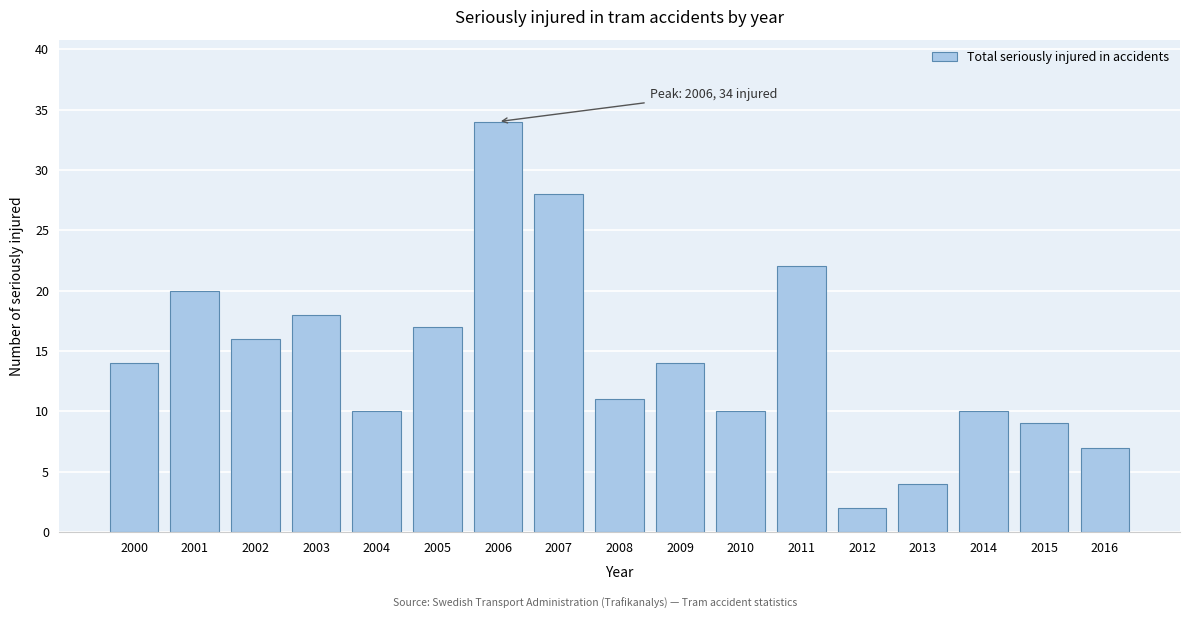

Reading right to left, extract all data points from this chart.

7	9	10	4	2	22	10	14	11	28	34	17	10	18	16	20	14